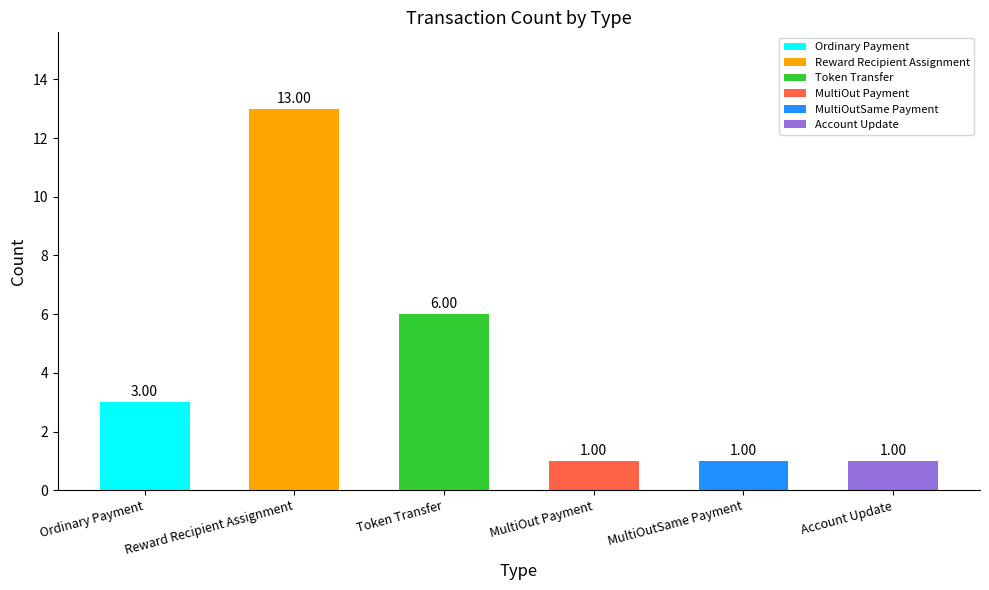

Which has a higher value, Reward Recipient Assignment or Token Transfer?

Reward Recipient Assignment